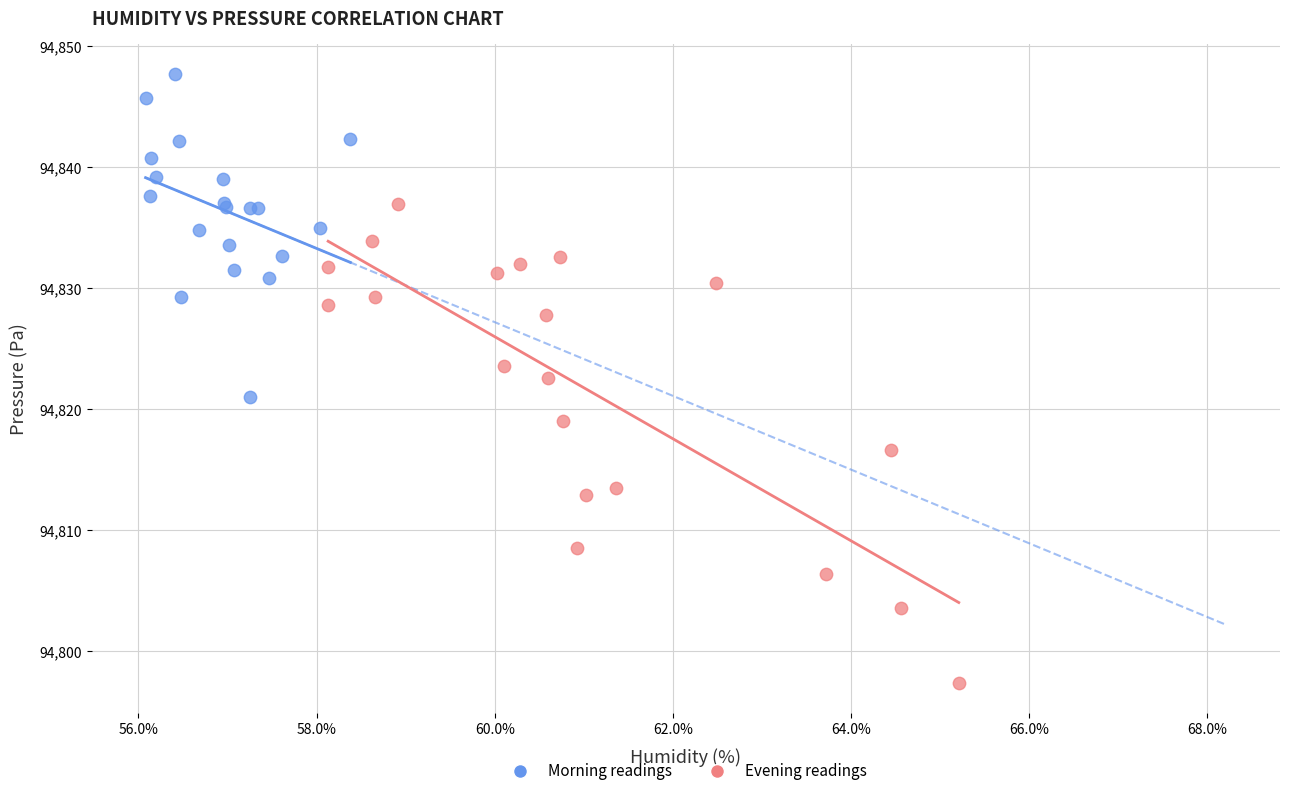

Which series reaches the minimum Y coordinate?

Evening readings